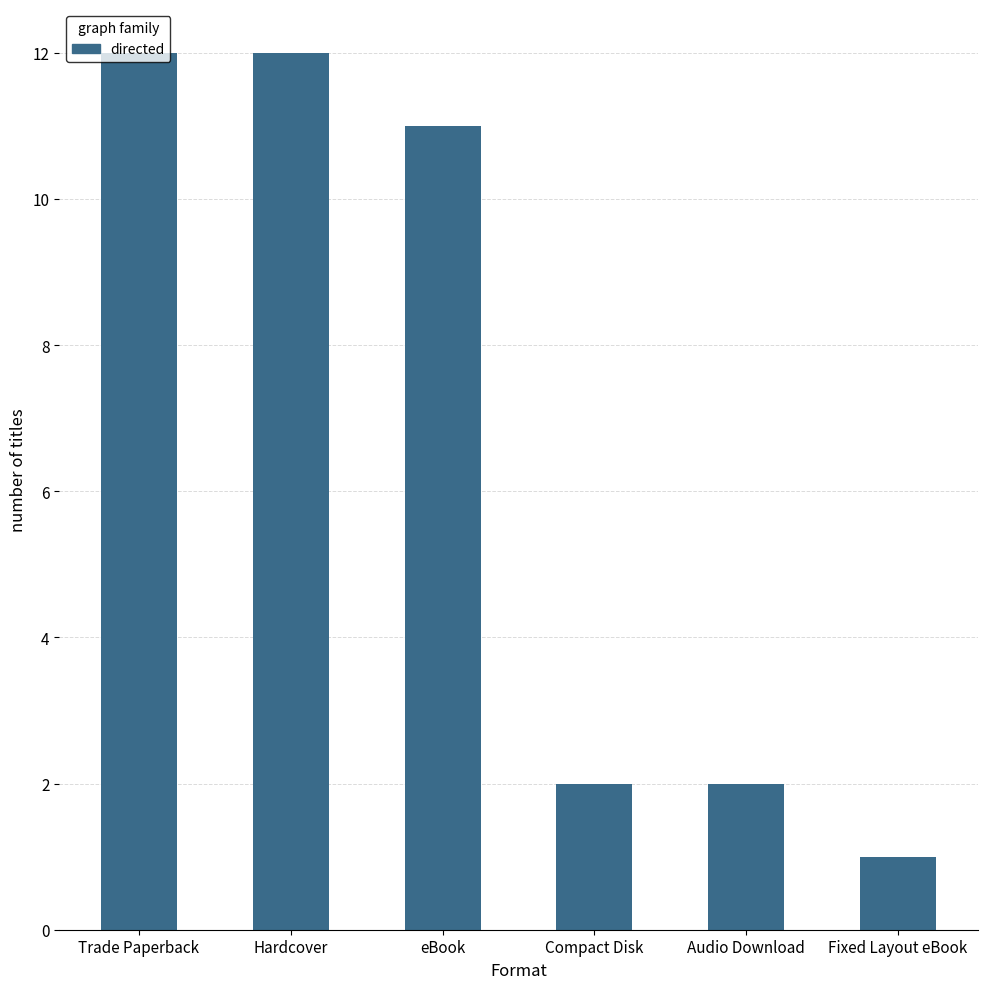

Are the bars grouped side by side (vs. stacked)?

No